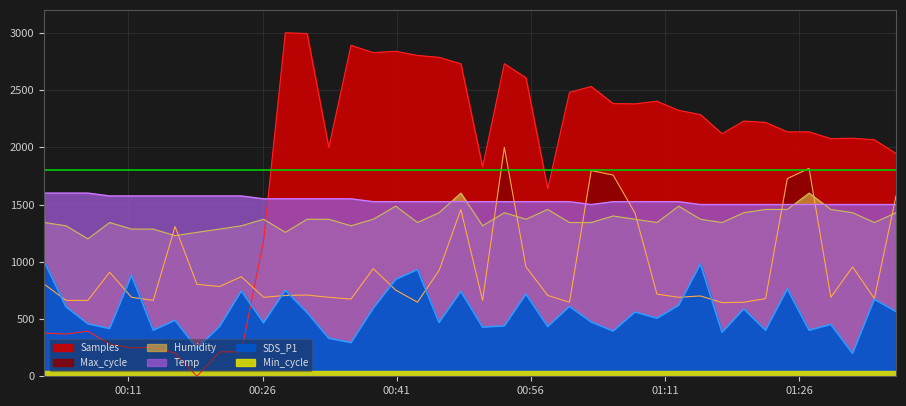

What is the greatest value displayed?

3000.0